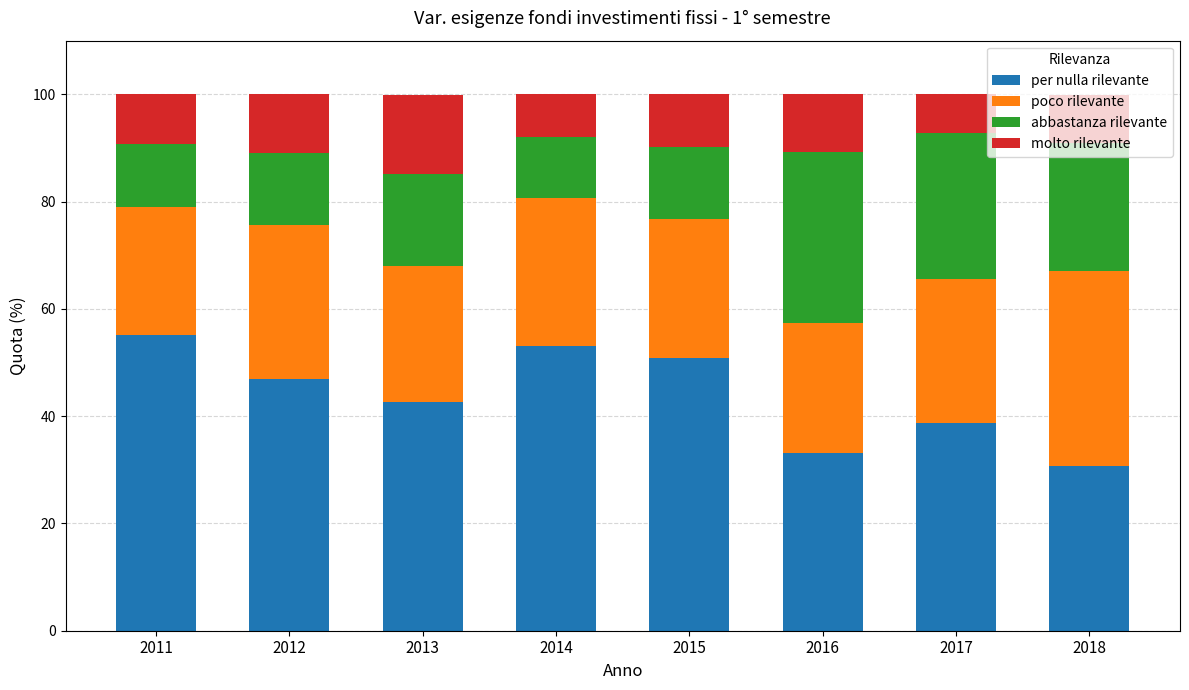

What is the total value across all series at 2014?

100.1